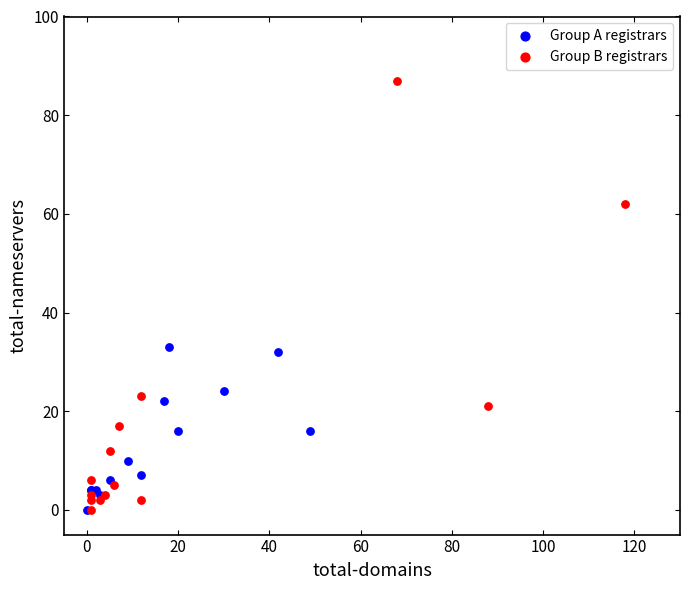

Which series has the widest spread of Y values?

Group B registrars